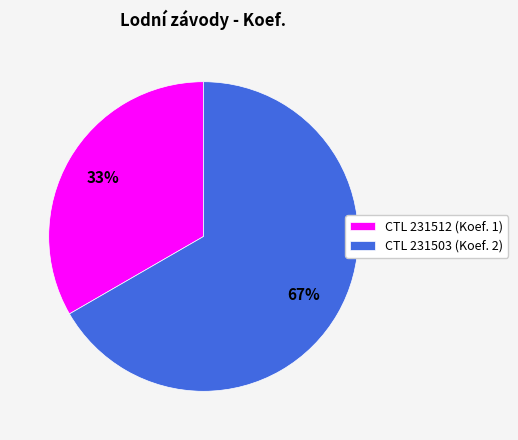

Between CTL 231503 (Koef. 2) and CTL 231512 (Koef. 1), which is larger?

CTL 231503 (Koef. 2)